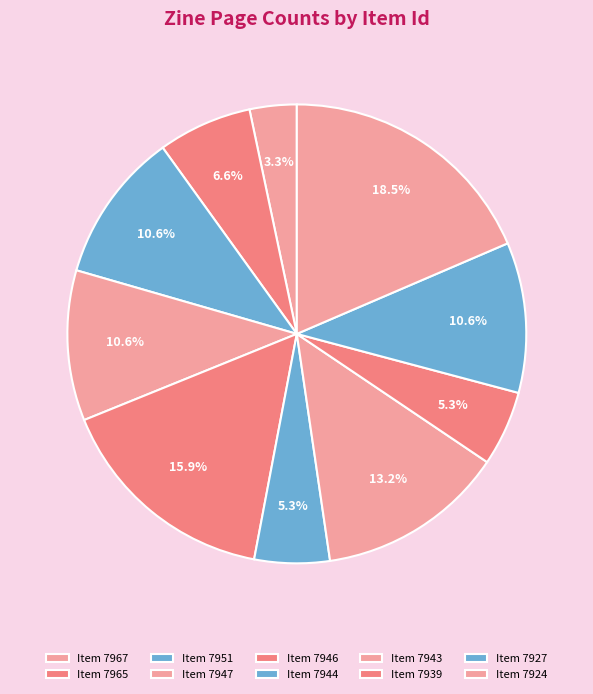

How many slices are in this pie chart?

10